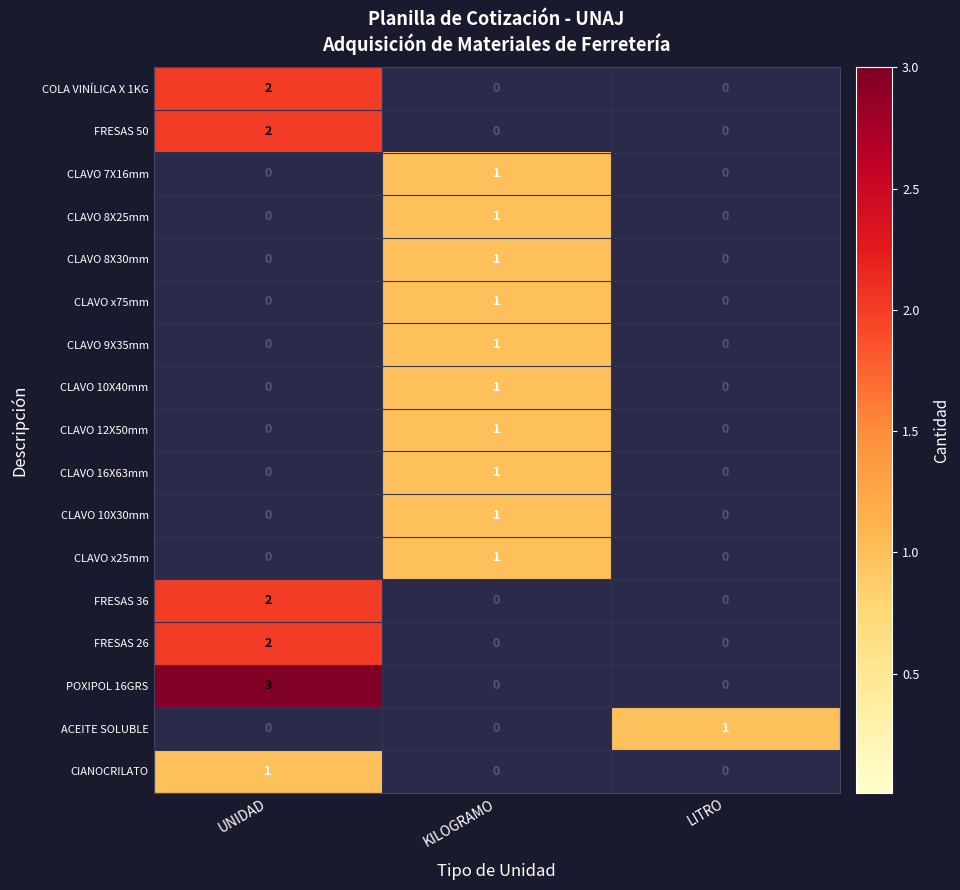

At which category is the sum across all series the highest?

UNIDAD